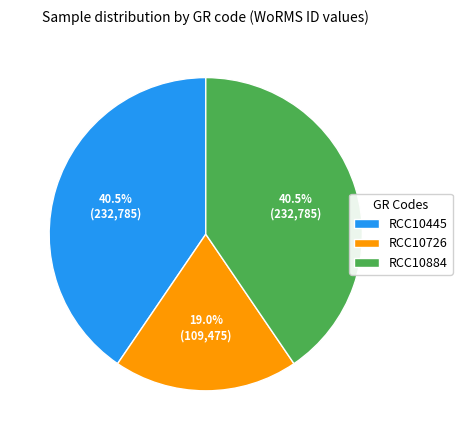

The RCC10726 slice represents 19% of the pie. True or false?

True